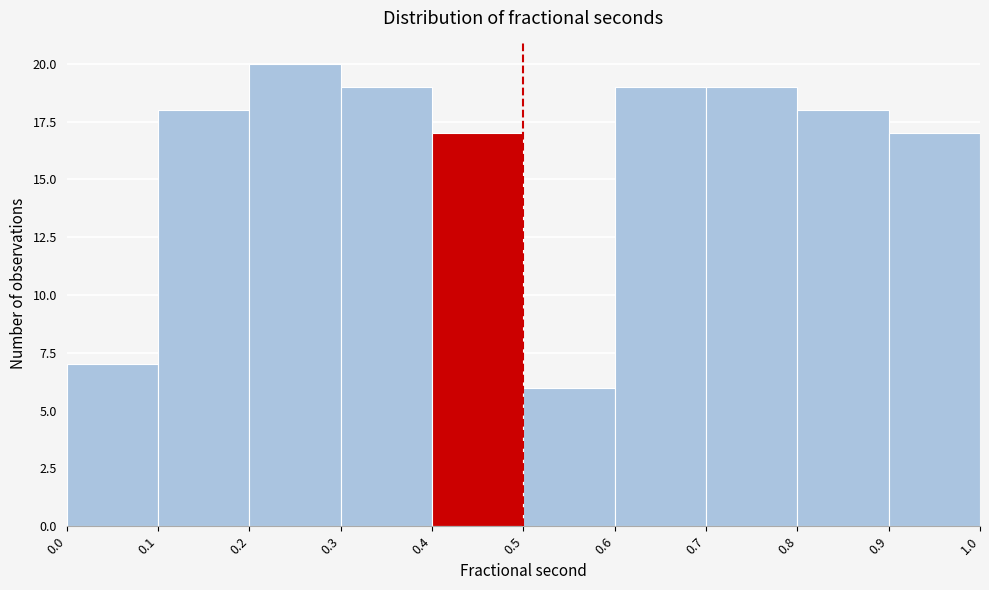

Reading left to right, list every bar in this chart as the range it spans on the x-axis followed by its height. The values are not printed on the chart, so give them approximately, as read against the axis.

0.0 to 0.1: 7
0.1 to 0.2: 18
0.2 to 0.3: 20
0.3 to 0.4: 19
0.4 to 0.5: 17
0.5 to 0.6: 6
0.6 to 0.7: 19
0.7 to 0.8: 19
0.8 to 0.9: 18
0.9 to 1.0: 17